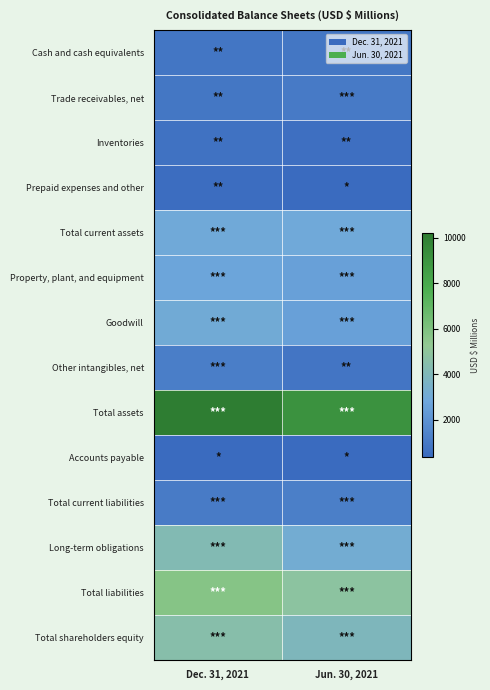

At Dec. 31, 2021, list the series in order from smallest to largest.

Accounts payable, Prepaid expenses and other, Inventories, Cash and cash equivalents, Trade receivables, net, Total current liabilities, Other intangibles, net, Property, plant, and equipment, Total current assets, Goodwill, Long-term obligations, Total shareholders equity, Total liabilities, Total assets